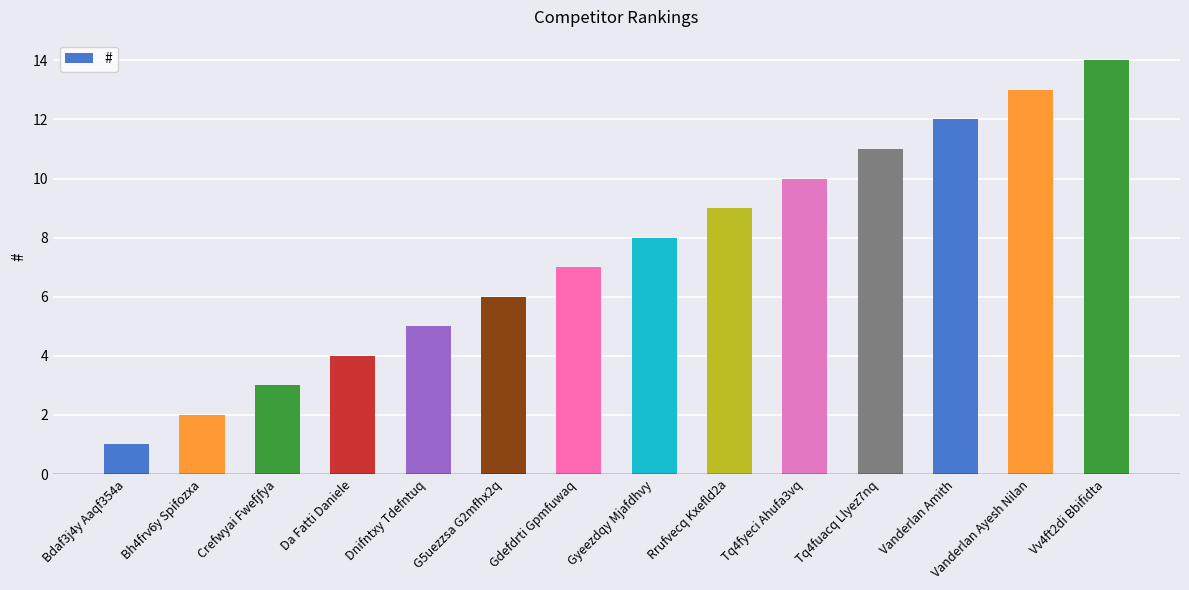

What is the difference between the second highest and minimum values?

12